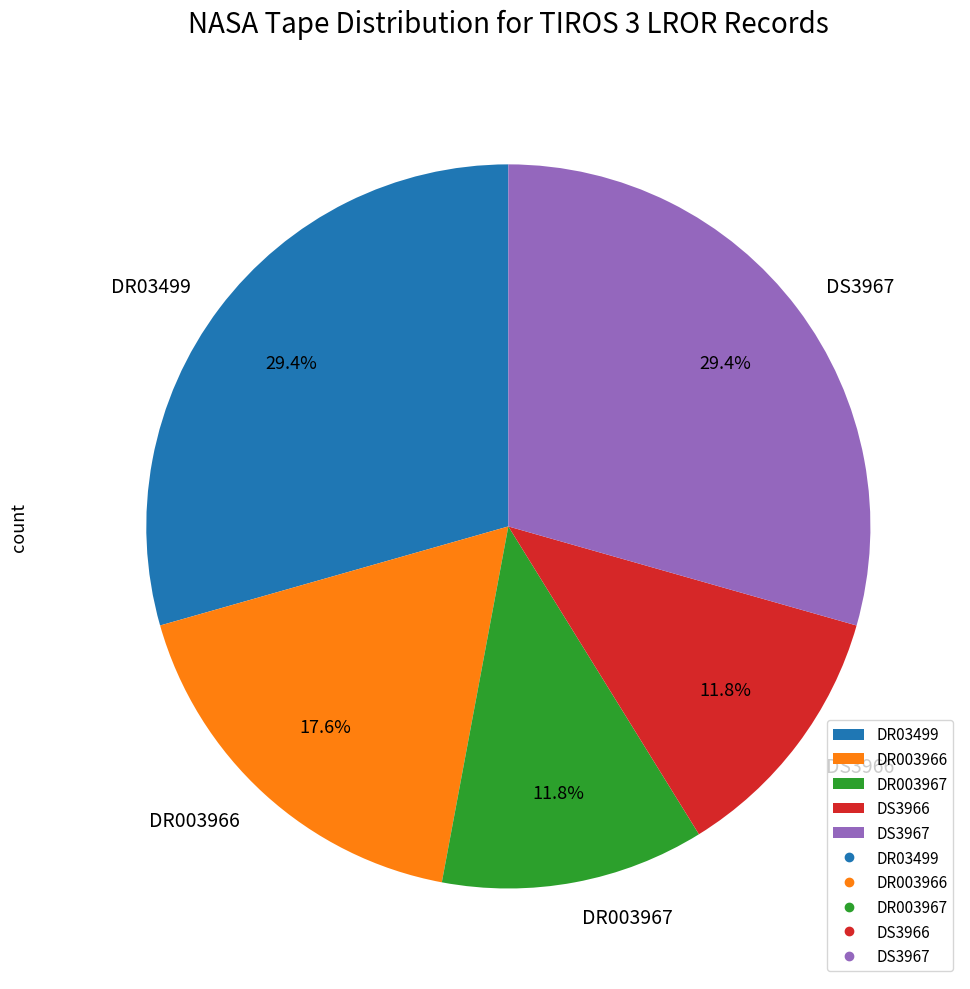

How much of the chart is everything except DS3967?

70.6%